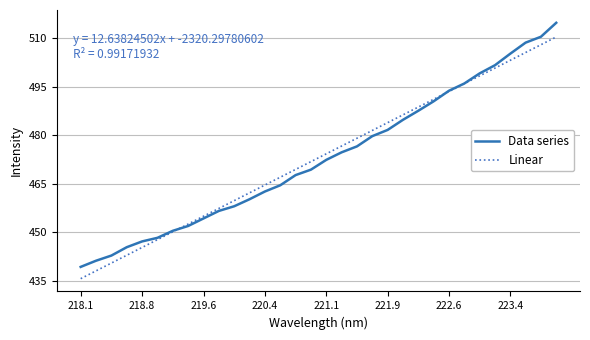

Which series has the largest range (max minus min)?

Data series